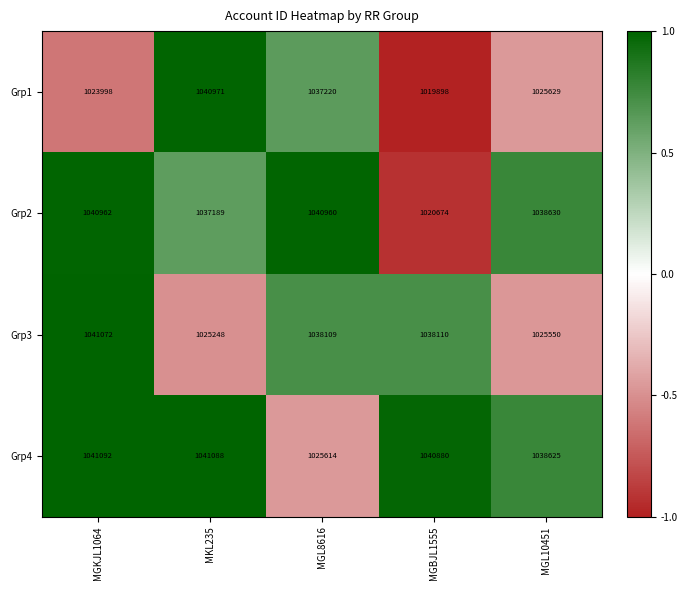

At how many categories does at least one series exceed 1028689?

5